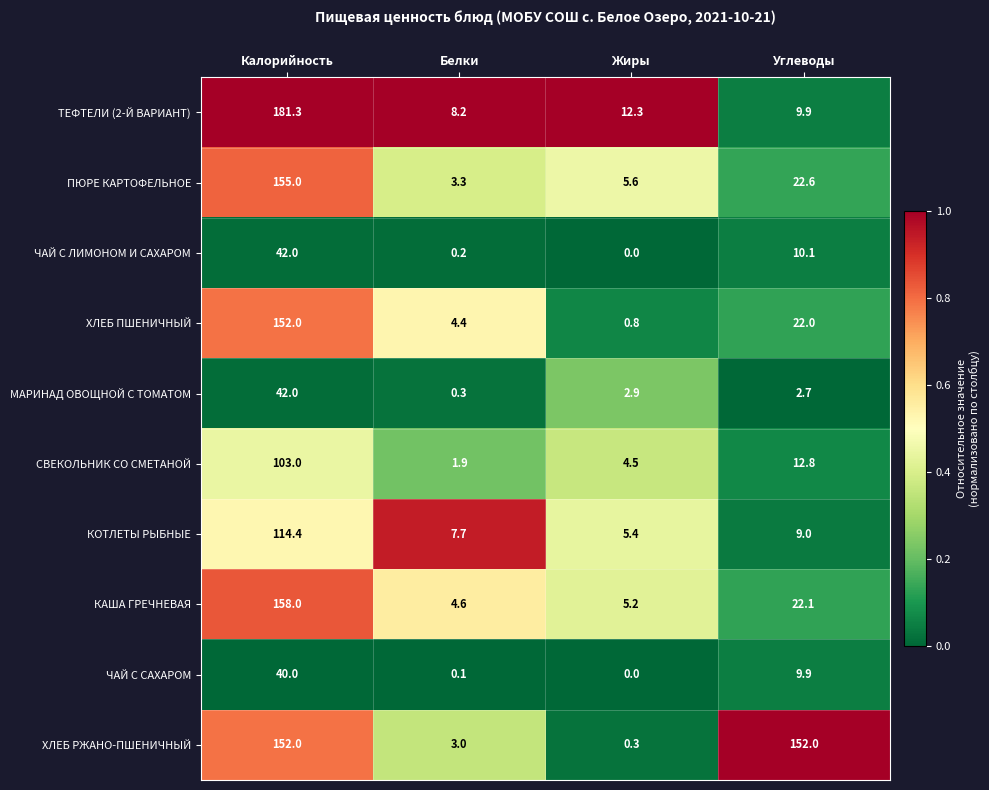

The МАРИНАД ОВОЩНОЙ С ТОМАТОМ series shows 2.0 at Жиры. True or false?

False